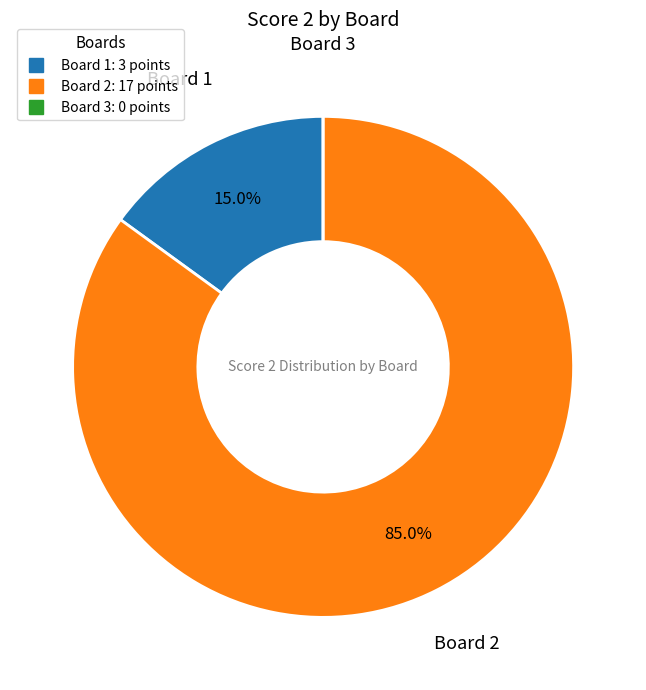

Combined, what portion of the pie is Board 2 and Board 1?

100.0%